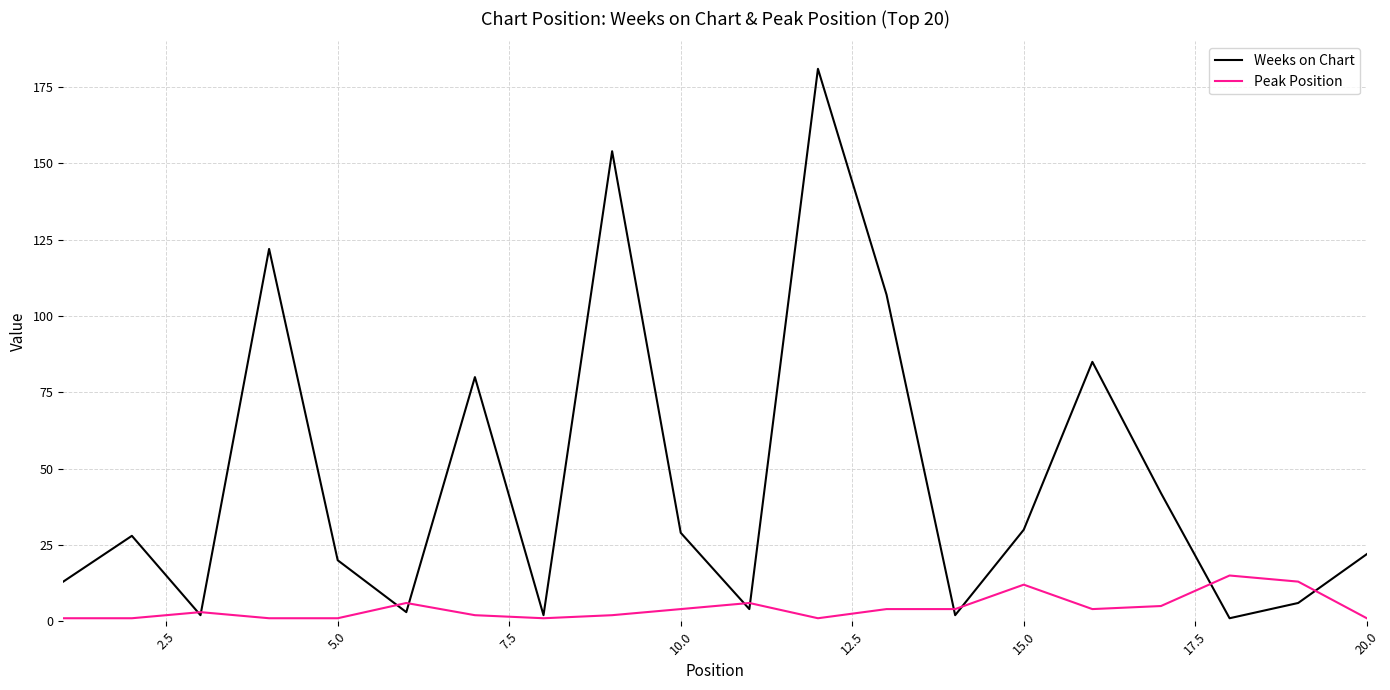

Which series has the largest total across all categories?

Weeks on Chart